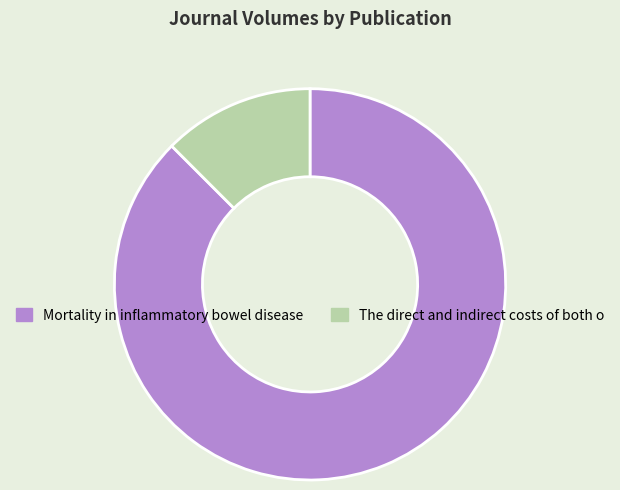

How many segments does this pie chart have?

2